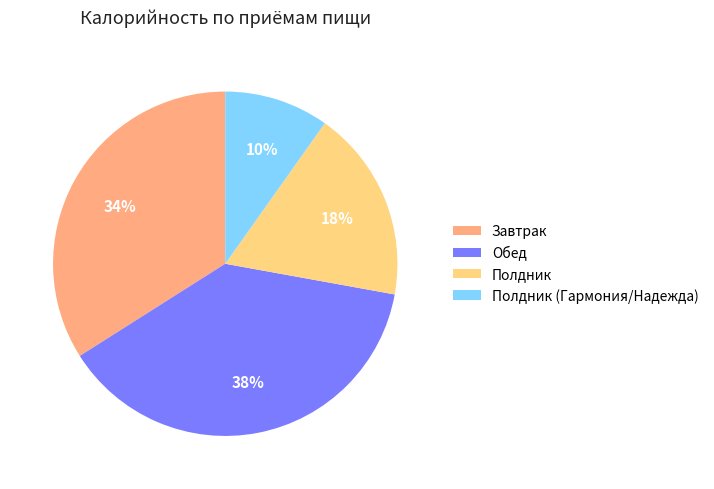

How many segments does this pie chart have?

4